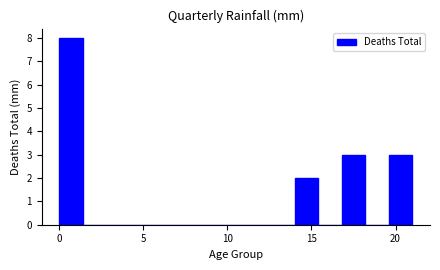

Around what value on the x-axis is the tallest bar? Give the approximate position of its centre, as read against the axis.

0.5